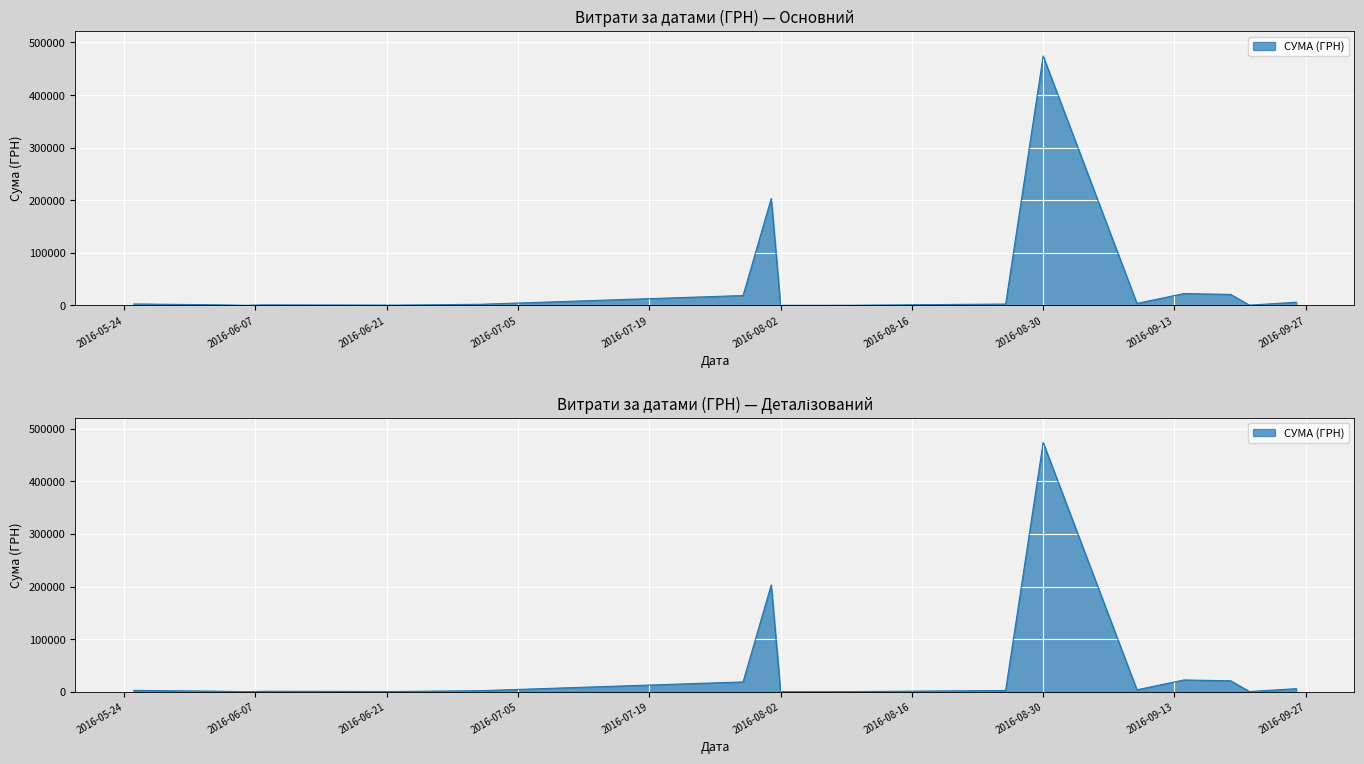

List the labels in order of value, largest first.

21, 28, 3, 30, 11, 19, 9, 17, 20, 0, 39, 29, 1, 31, 22, 24, 38, 36, 33, 2, 6, 14, 34, 23, 25, 32, 10, 18, 35, 26, 4, 7, 12, 15, 37, 5, 8, 13, 16, 27